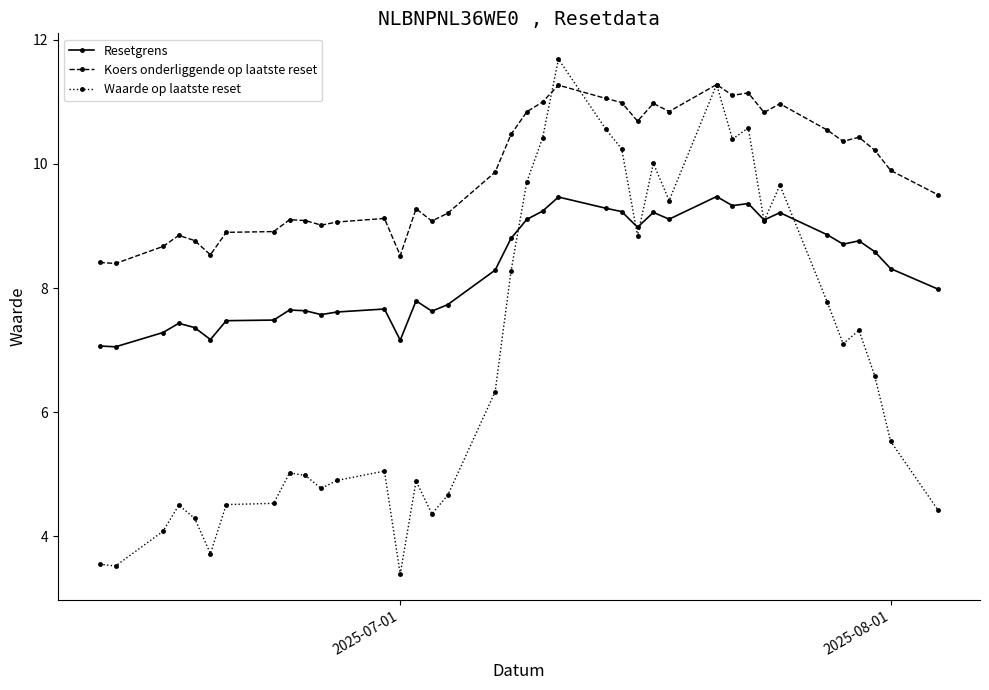

Rank the series by their average value, from highest to lowest.

Koers onderliggende op laatste reset, Resetgrens, Waarde op laatste reset